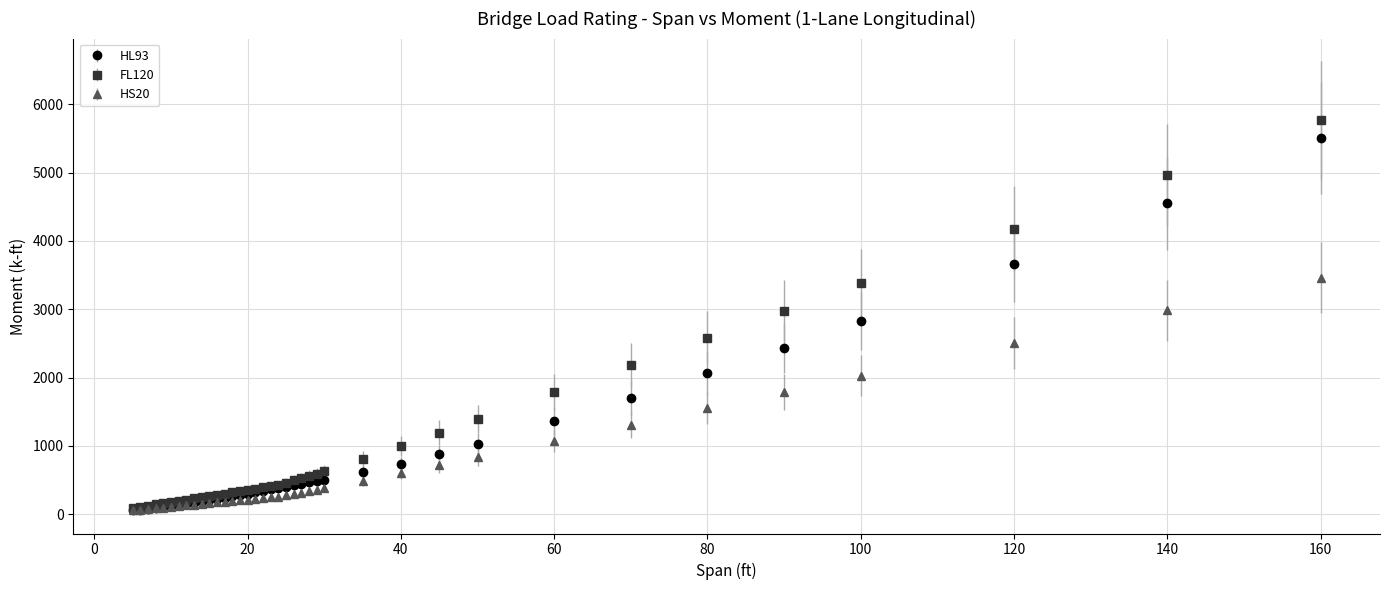

What is the maximum value shown in the chart?

5768.7